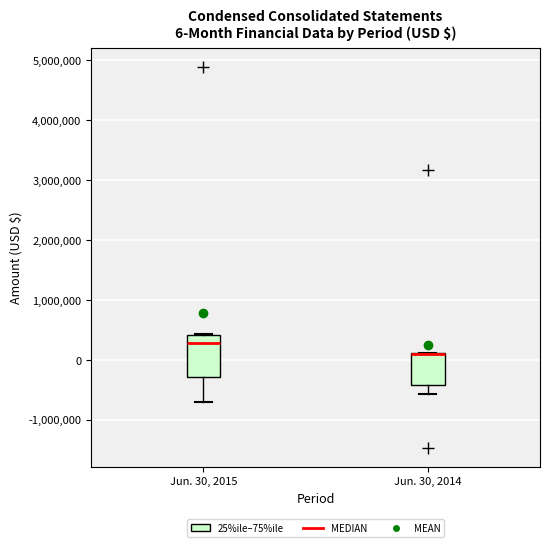

Which box is the tallest, from its lower edge to its upper edge?

Jun. 30, 2015